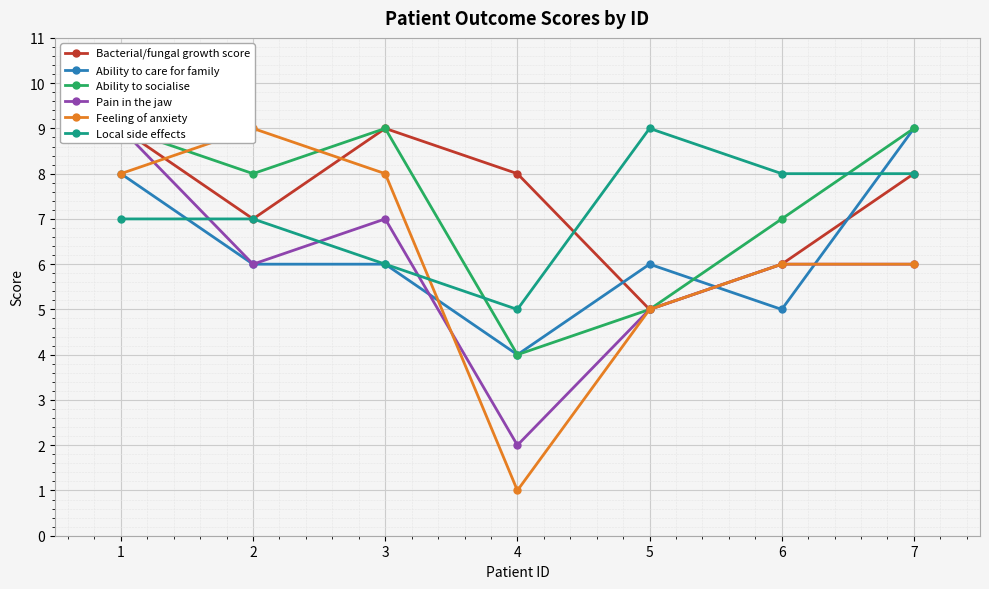

Reading right to left, transcribe all the data shown in this chart.

Bacterial/fungal growth score: 8	6	5	8	9	7	9
Ability to care for family: 9	5	6	4	6	6	8
Ability to socialise: 9	7	5	4	9	8	9
Pain in the jaw: 6	6	5	2	7	6	9
Feeling of anxiety: 6	6	5	1	8	9	8
Local side effects: 8	8	9	5	6	7	7